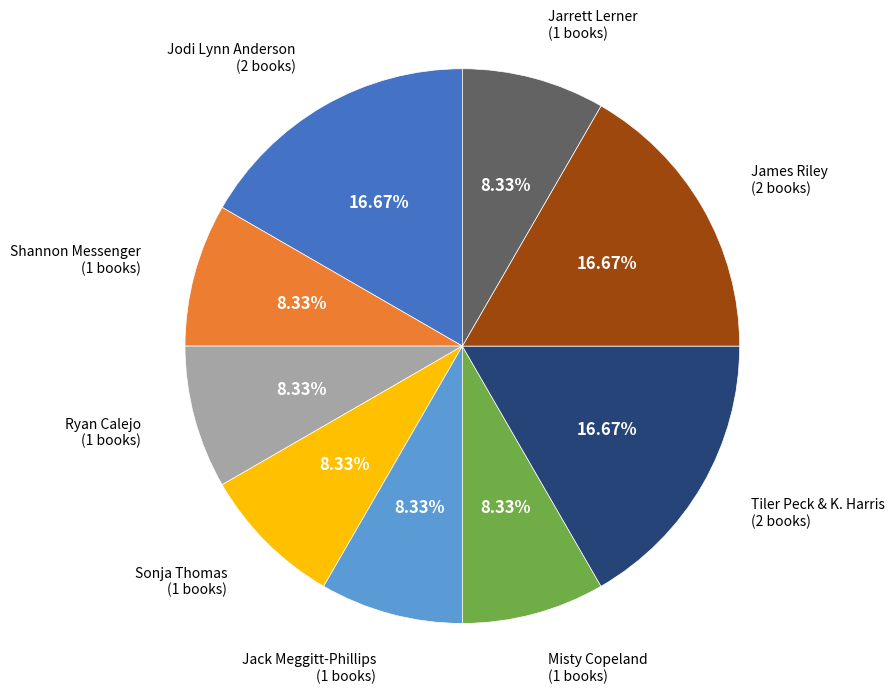

To the nearest percent, what is the difference between the largest and smallest slice percentages?

8%